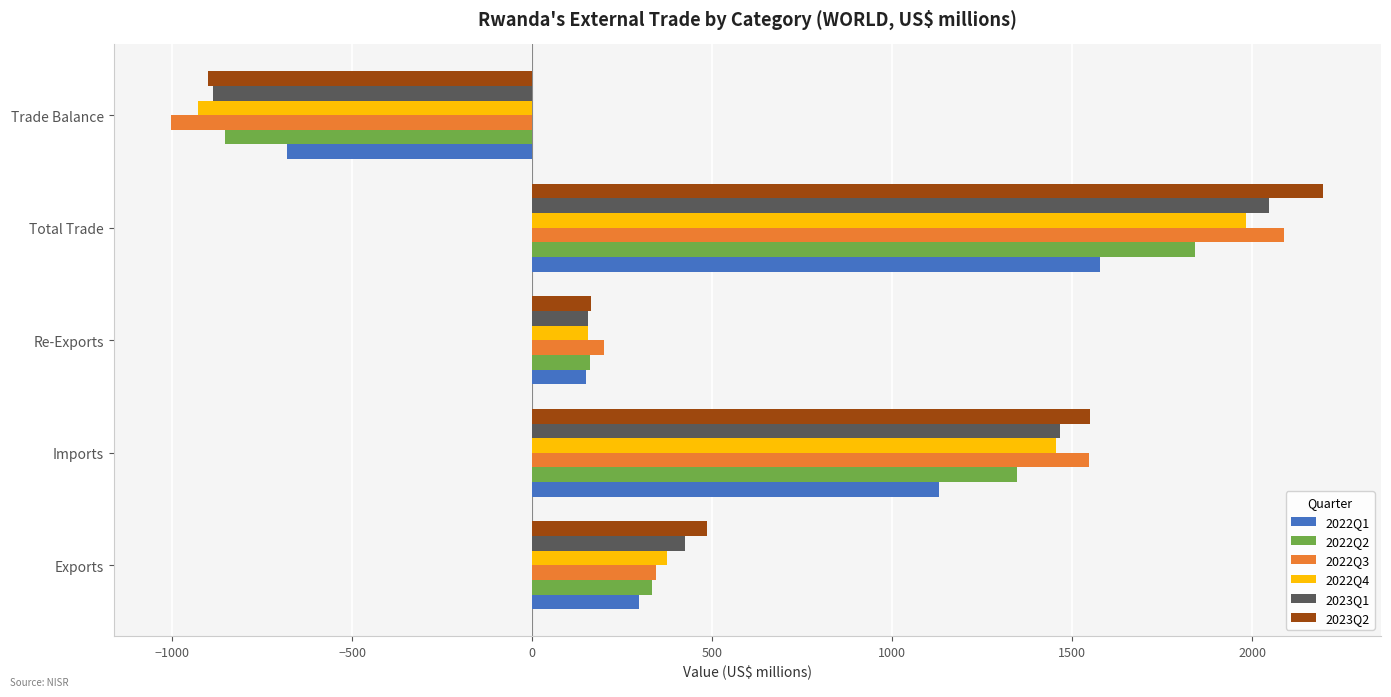

How many values in the 2022Q4 series are below 373?

2